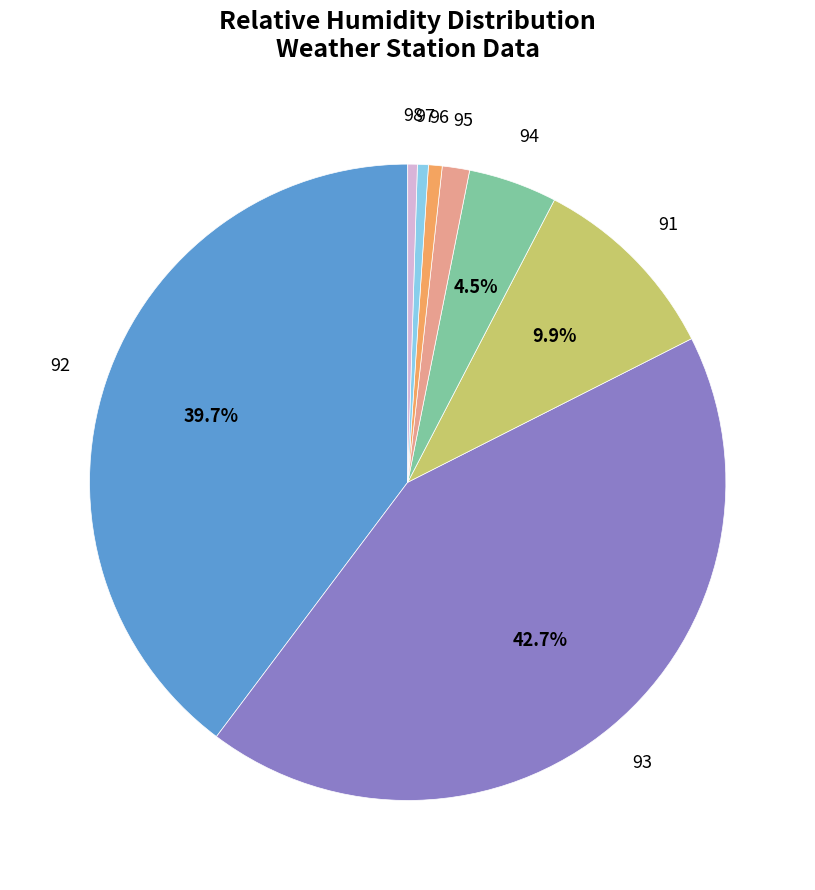

Is there a majority slice in this chart?

No